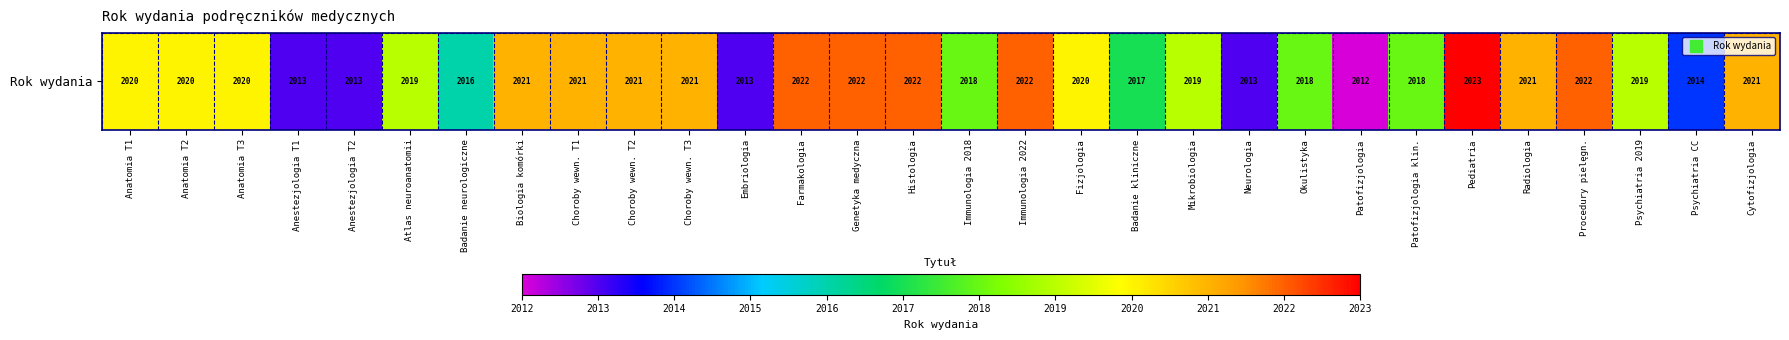

What is the maximum value shown in the chart?

2023